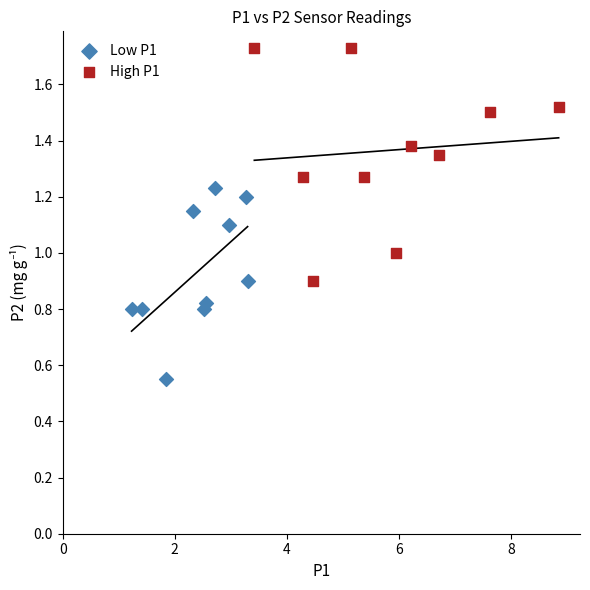

Which series has the largest Y range (max minus min)?

High P1